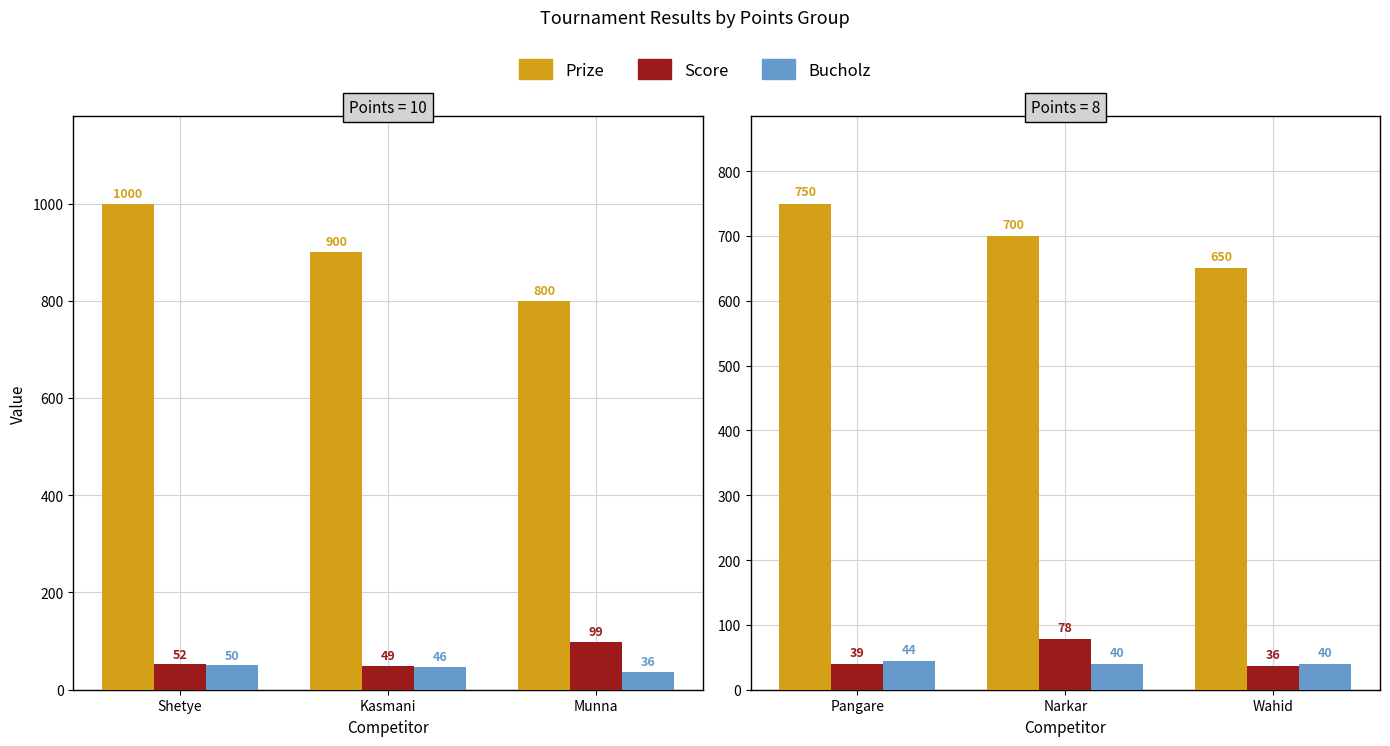

Which series has the largest total across all categories?

Prize